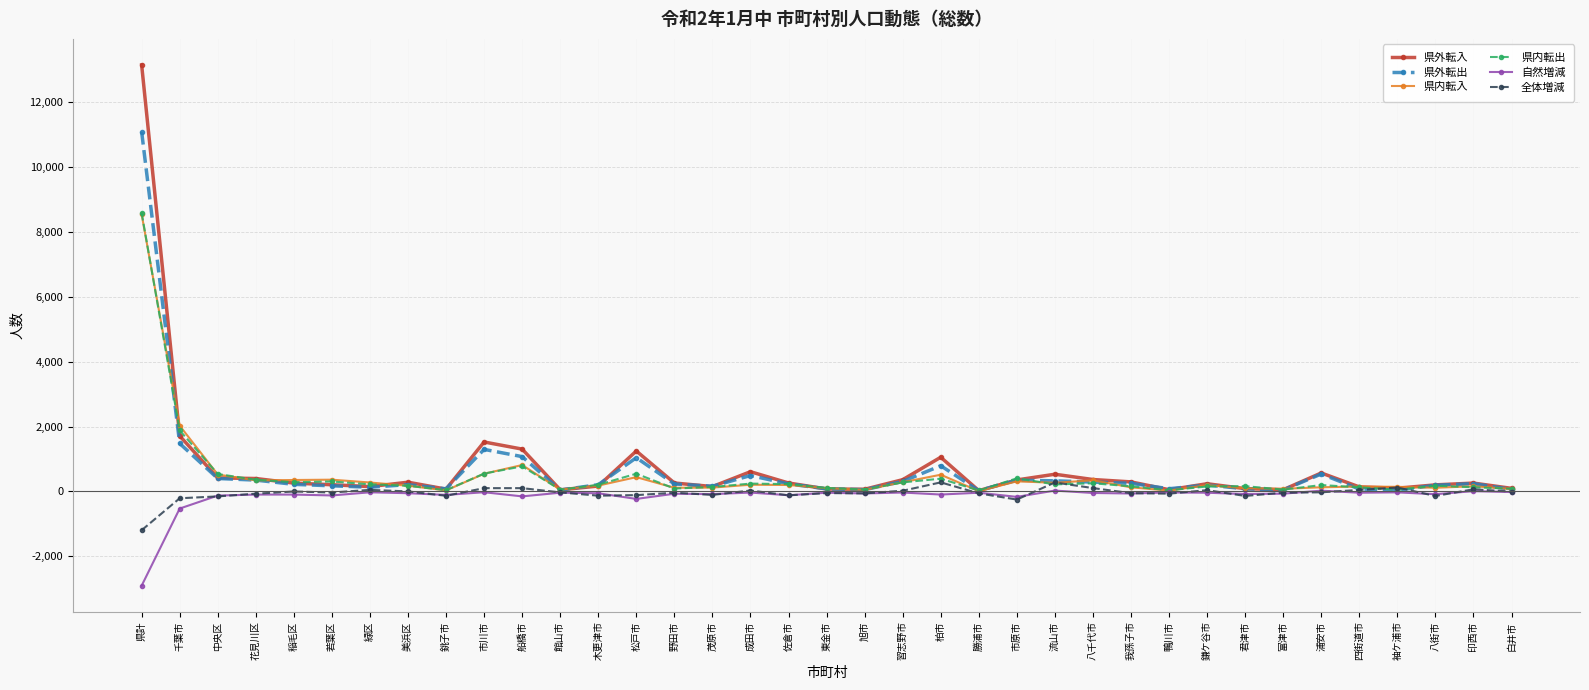

The 県内転出 series shows 773 at 船橋市. True or false?

True